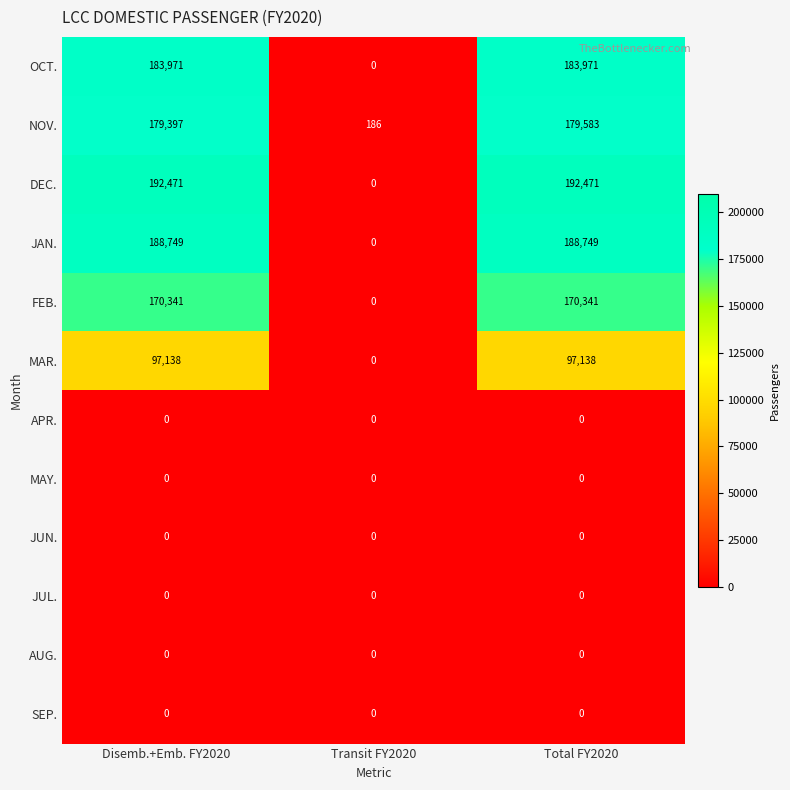

What is the maximum value shown in the chart?

192471